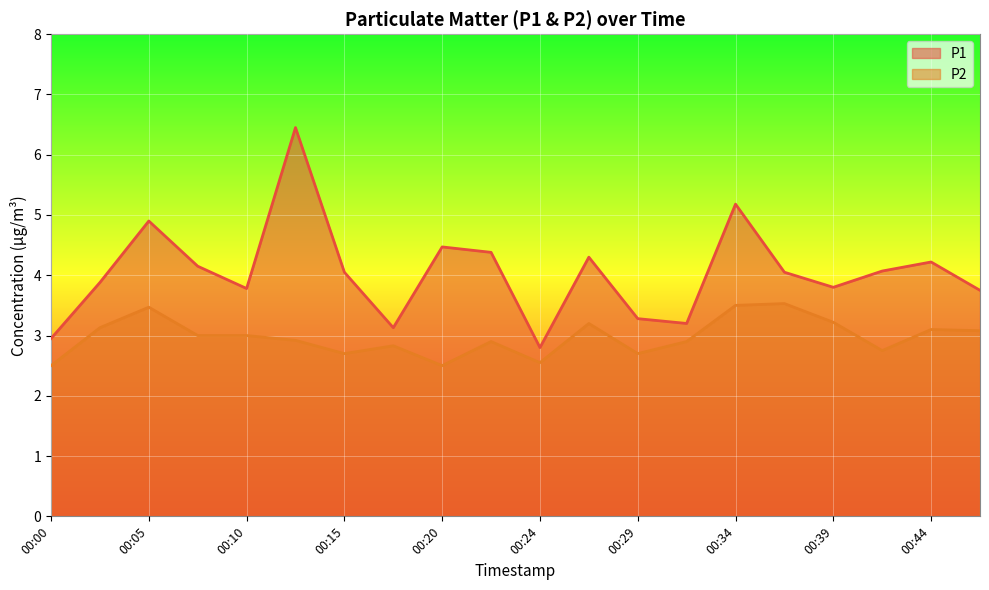

What is the value of the P2 point at the 17th from the left?

3.2